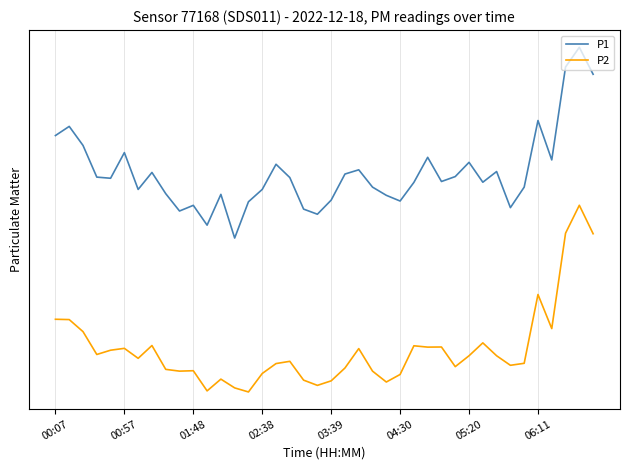

Is it true that P1 equals 41.2 at 05:20?

True